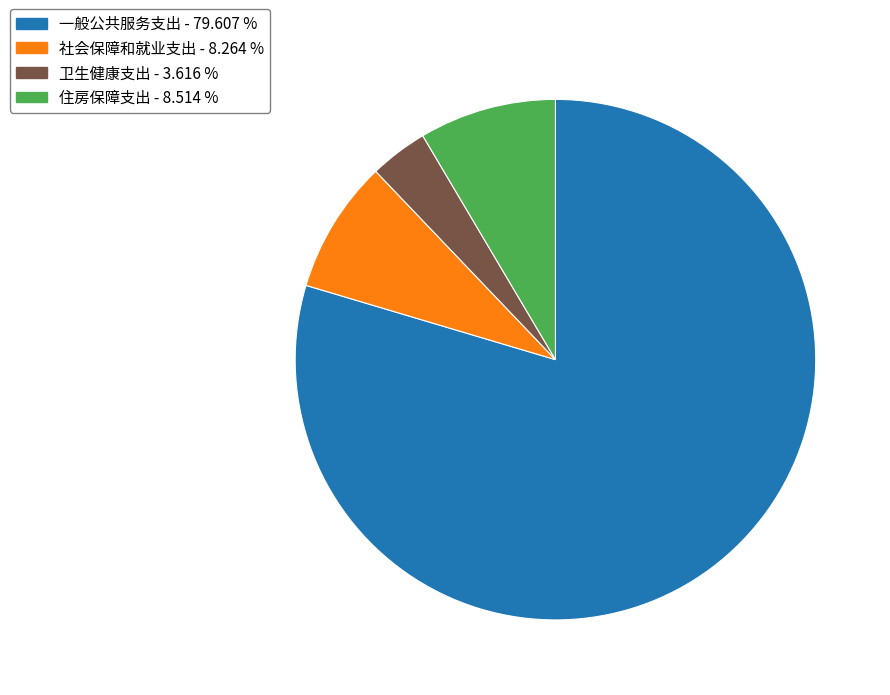

The 社会保障和就业支出 slice represents 8% of the pie. True or false?

True